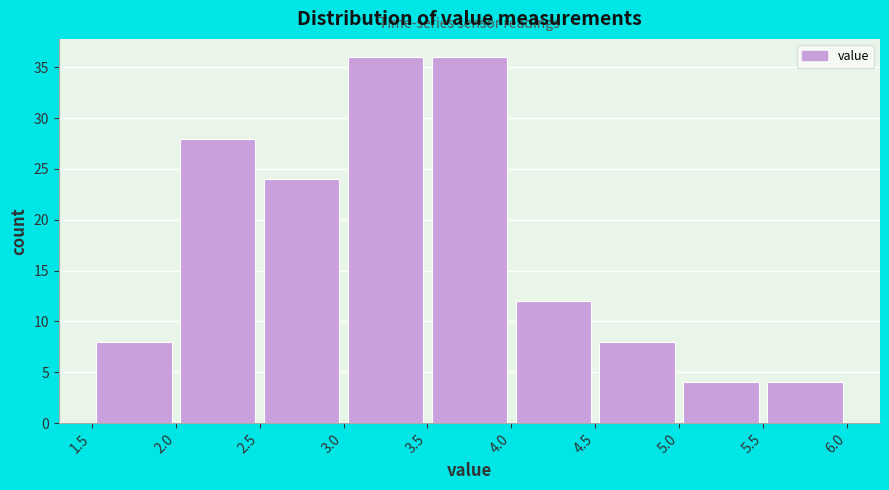

What is the height of the bar covering 3.0 to 3.5 on the x-axis? The values are not printed on the chart, so give them approximately, as read against the axis.

36